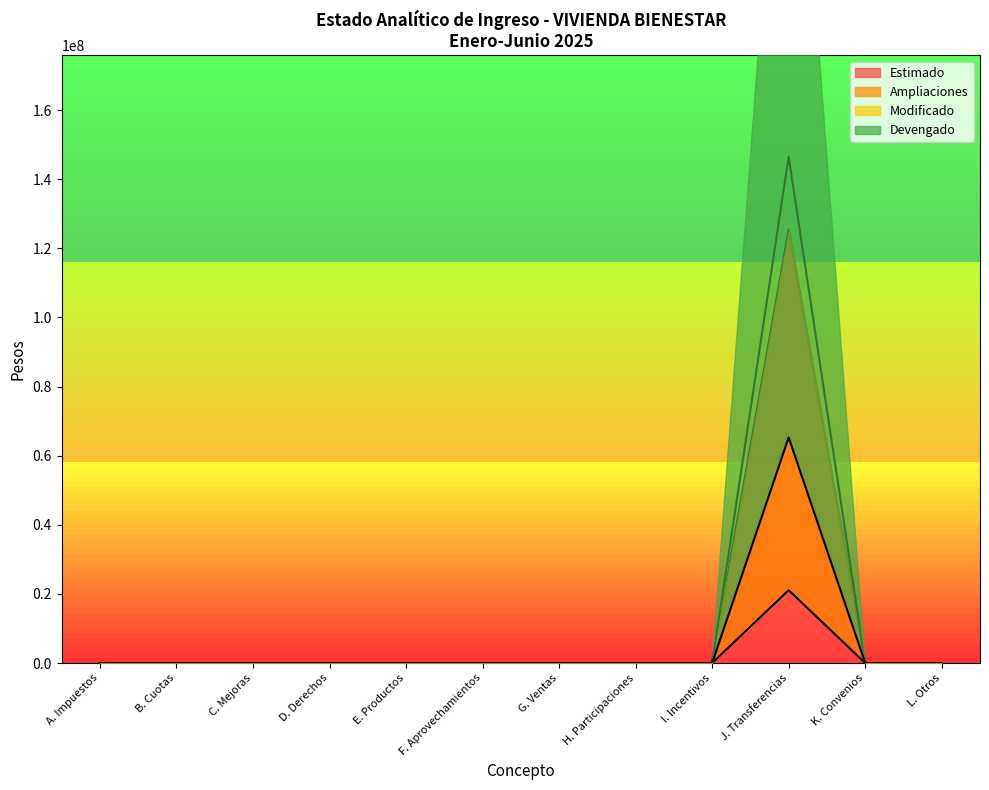

What is the sum of all Devengado values?

21079521.2